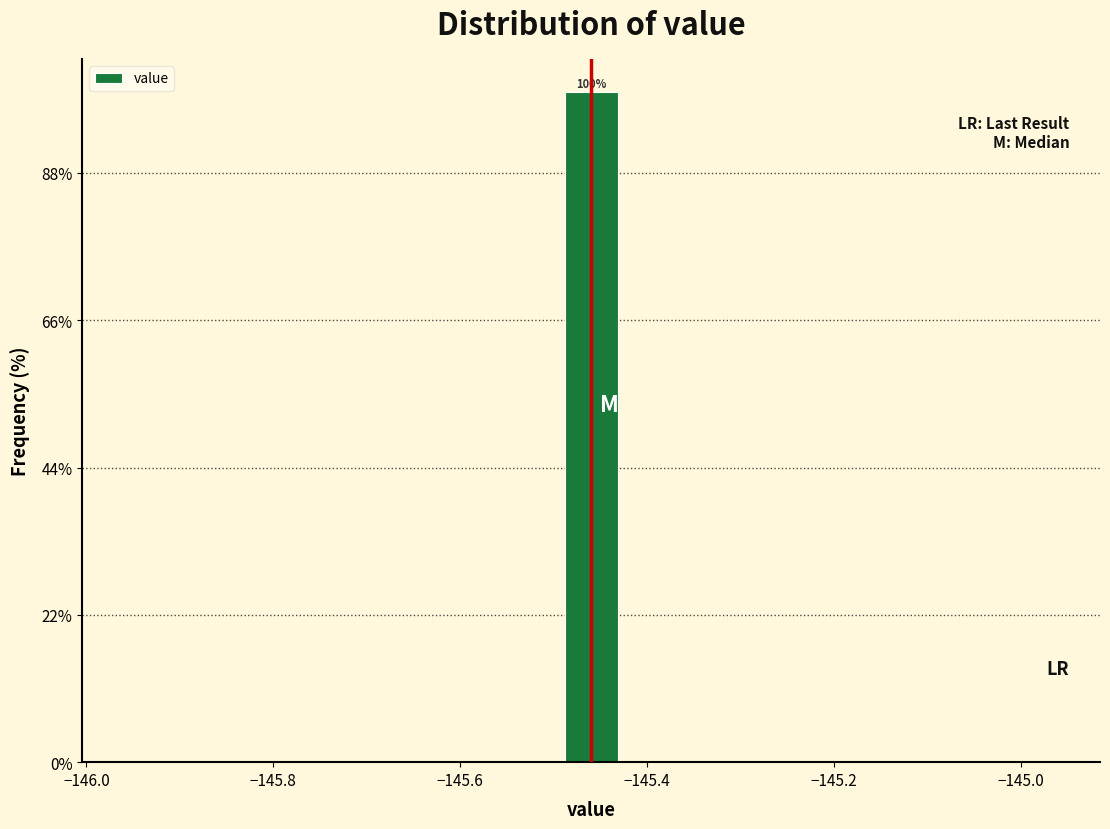

Read against the x-axis, roughly where is the centre of the tallest bar?

-145.46